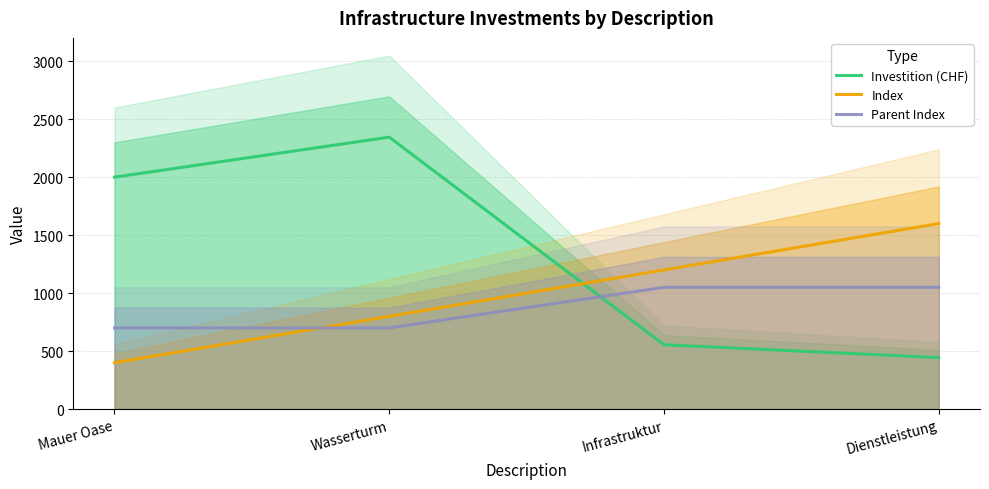

Reading right to left, list all the values displayed in this chart.

Investition (CHF): 444	555	2345	2000
Index: 1600	1200	800	400
Parent Index: 1050	1050	700	700